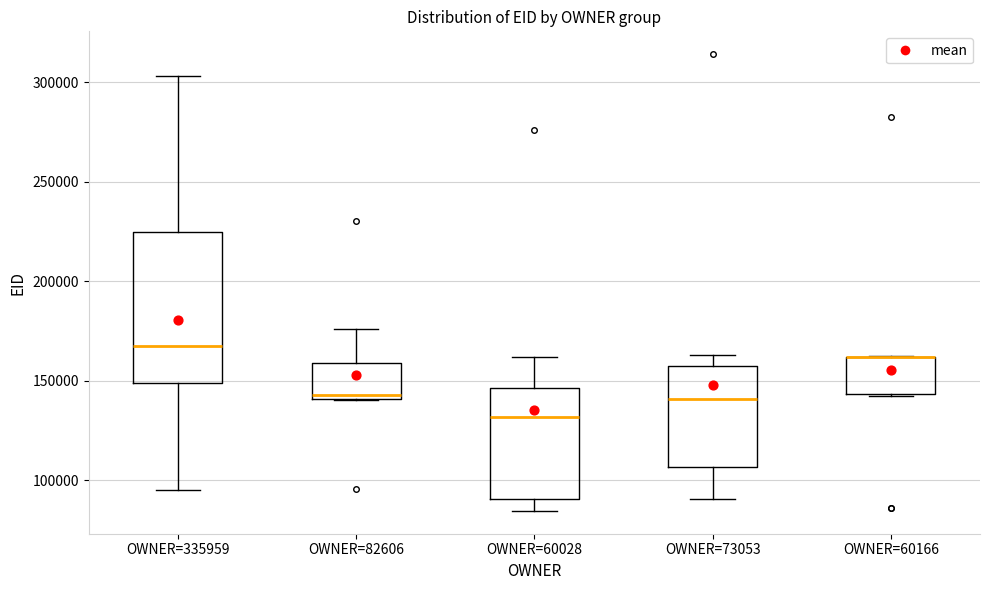

Where does the lower whisker of the box for OWNER=335959 end on the y-axis? The values are not printed on the chart, so give them approximately, as read against the axis.

95000